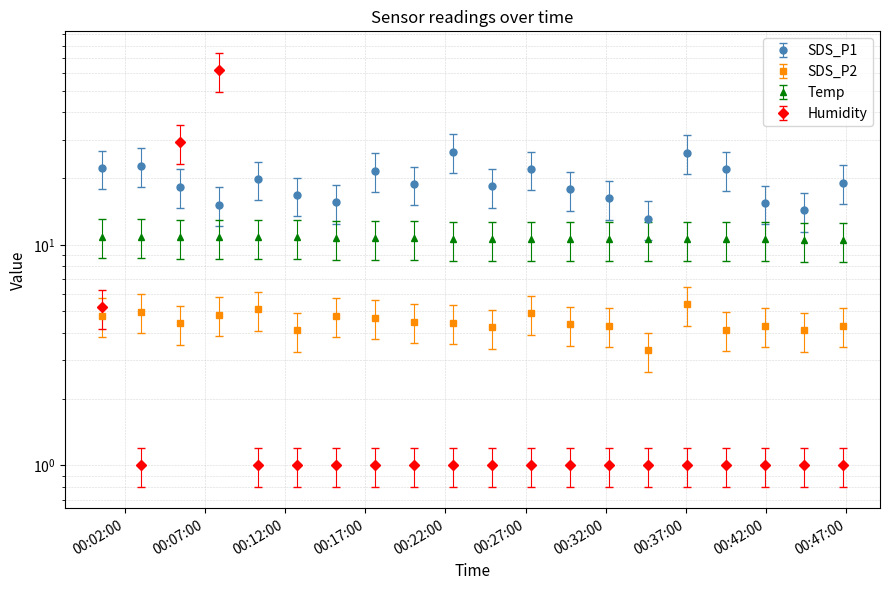

Which series has the largest total across all categories?

SDS_P1